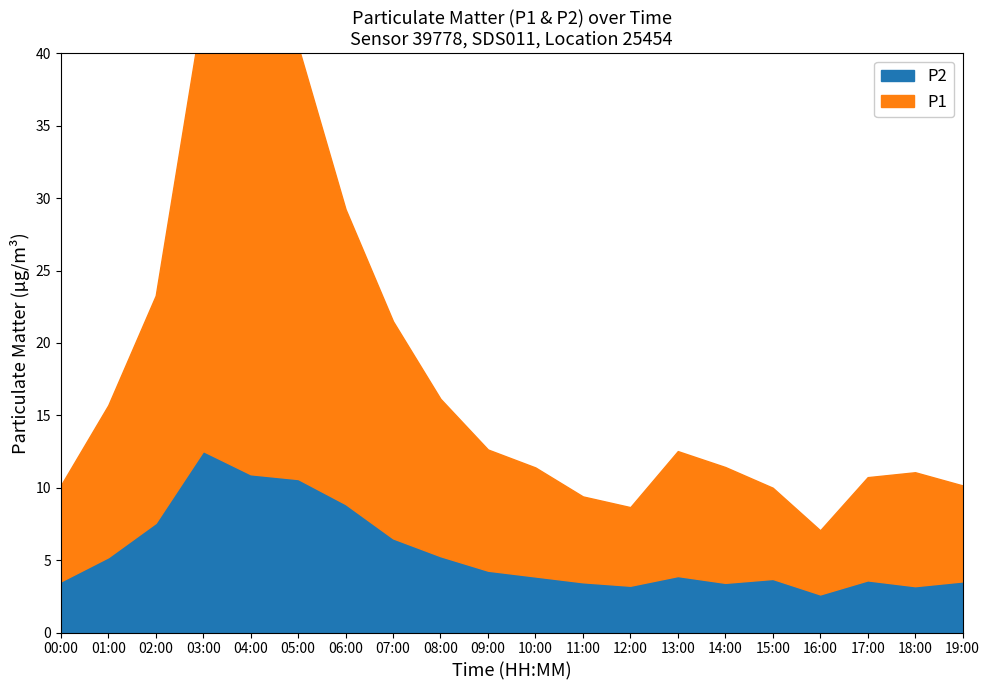

Rank the series at 10:00 from lowest to highest value.

P2, P1